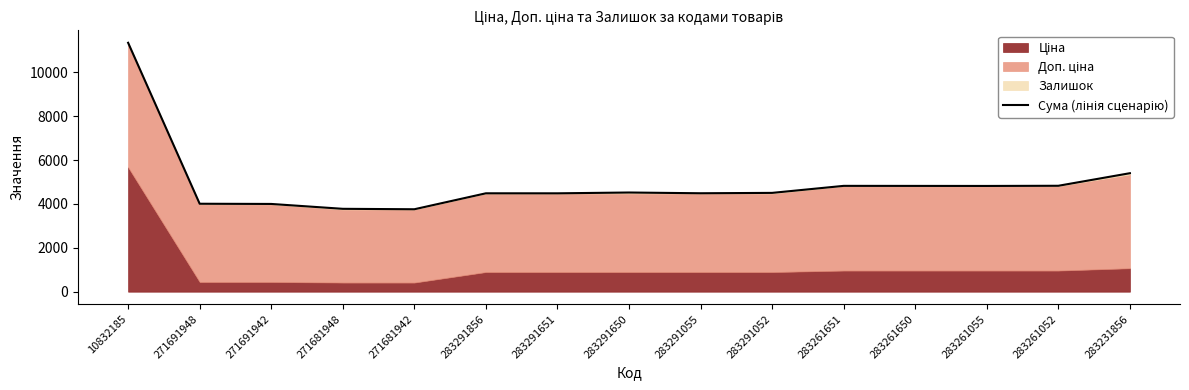

What is the greatest value displayed?

11349.6